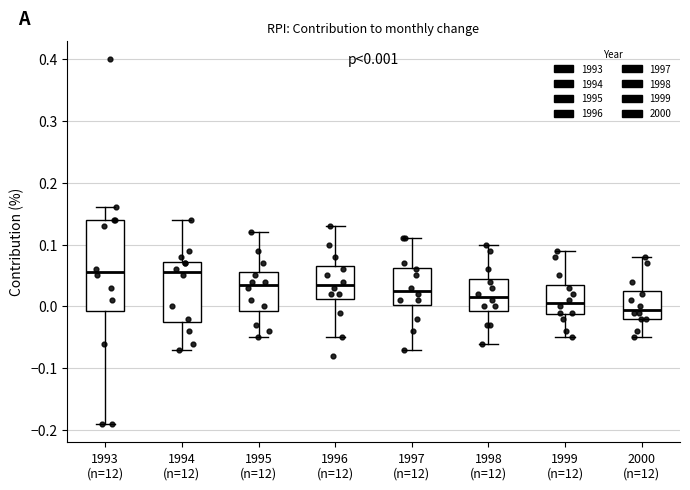

Comparing the boxes themselves (not the whiskers), which one is the tallest?

1993 (n=12)